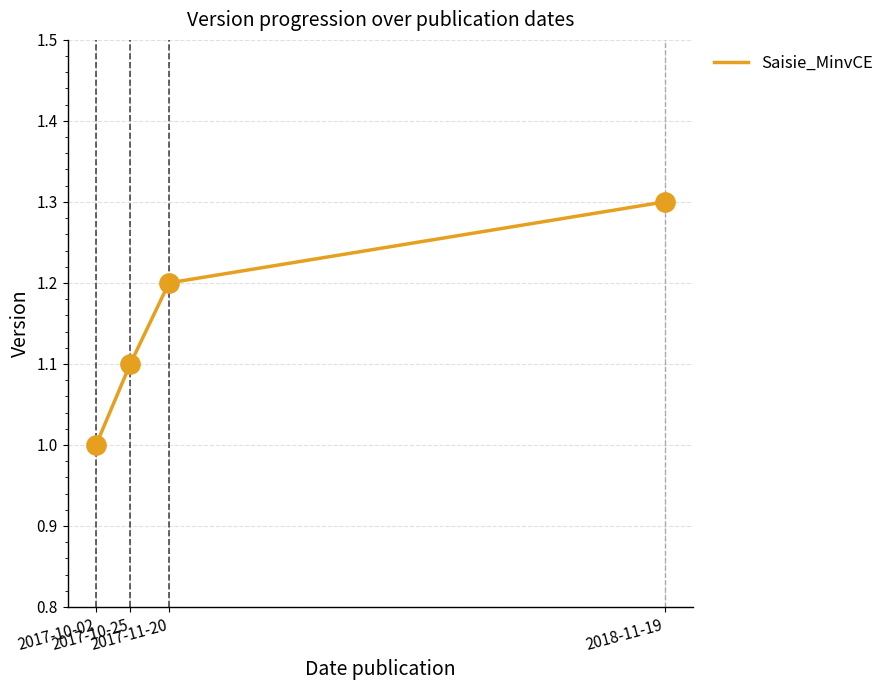

Between 2018-11-19 and 2017-10-02, which is larger?

2018-11-19